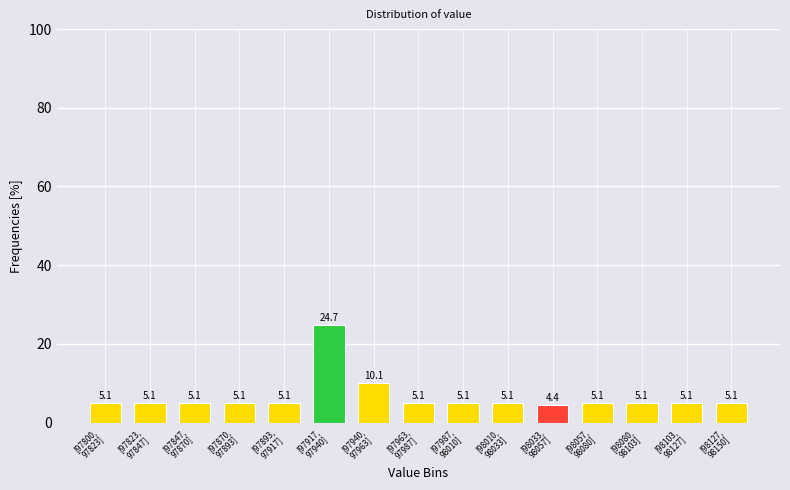

Reading left to right, list all the values displayed in this chart.

5.1	5.1	5.1	5.1	5.1	24.7	10.1	5.1	5.1	5.1	4.4	5.1	5.1	5.1	5.1